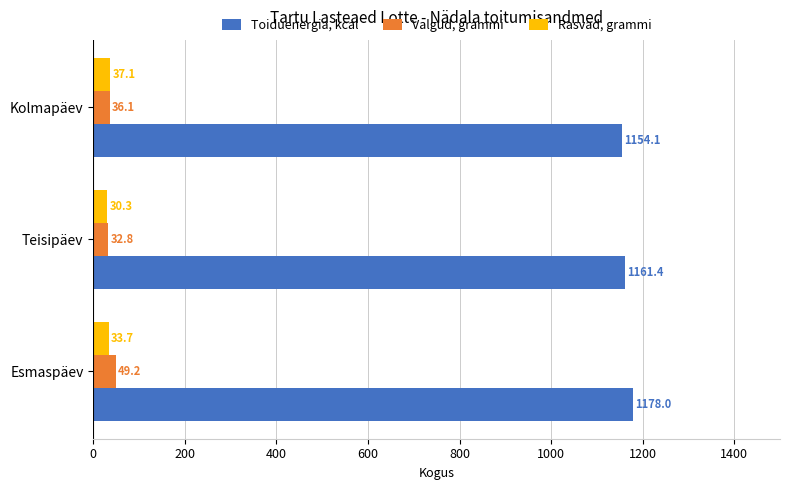

How many values in the Valgud, grammi series exceed 36?

2